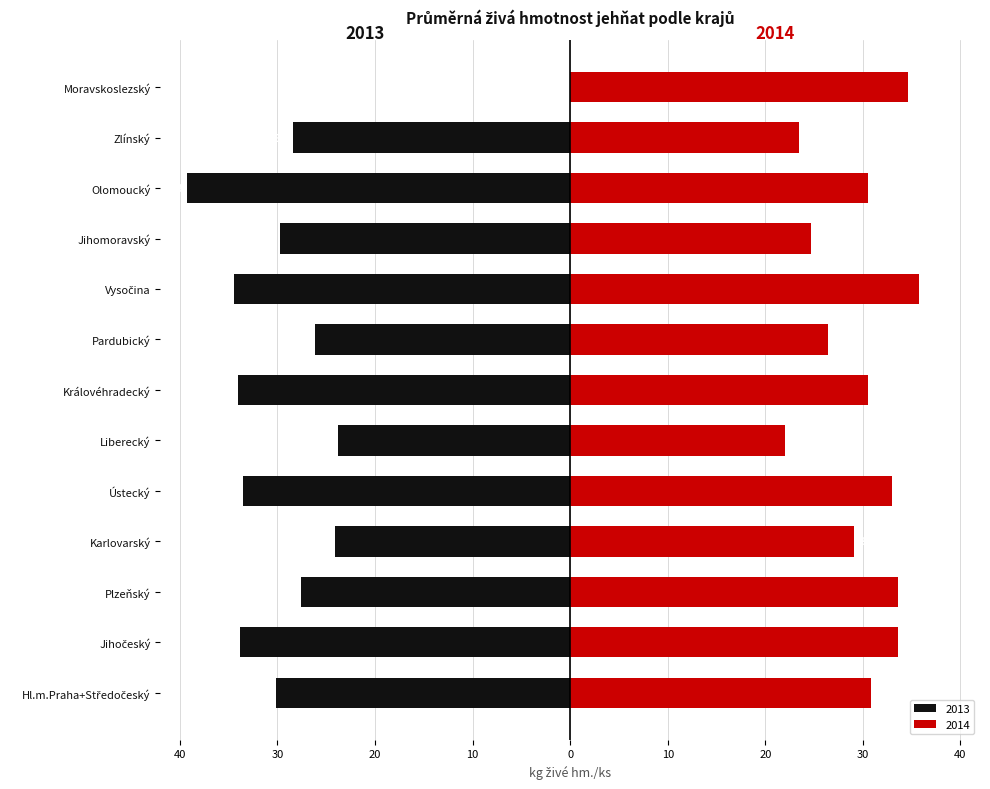

How many data points in 2014 are above 30?

8